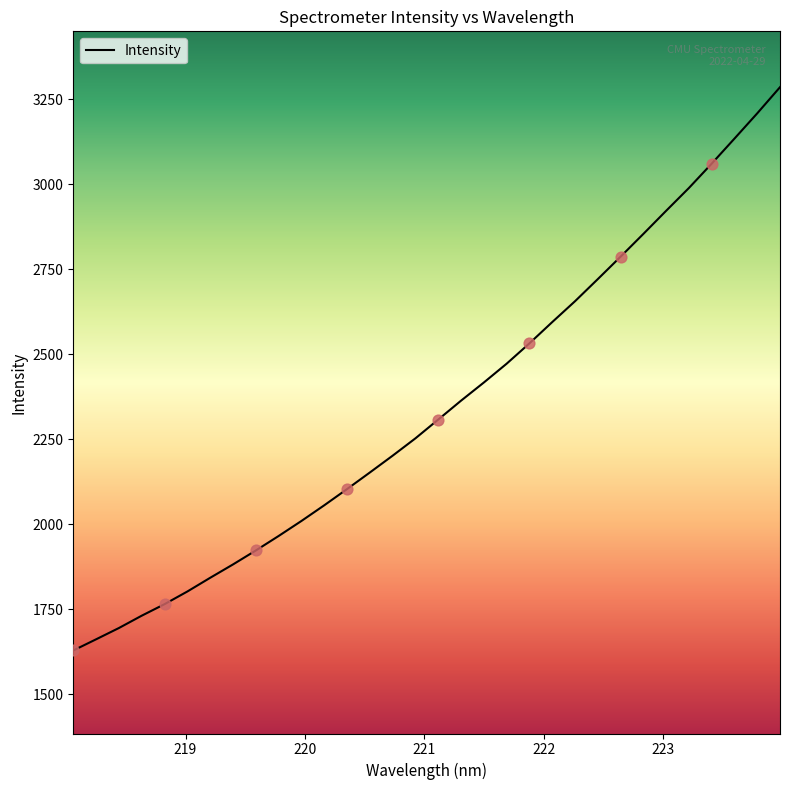

What is the minimum value shown in the chart?

1628.0